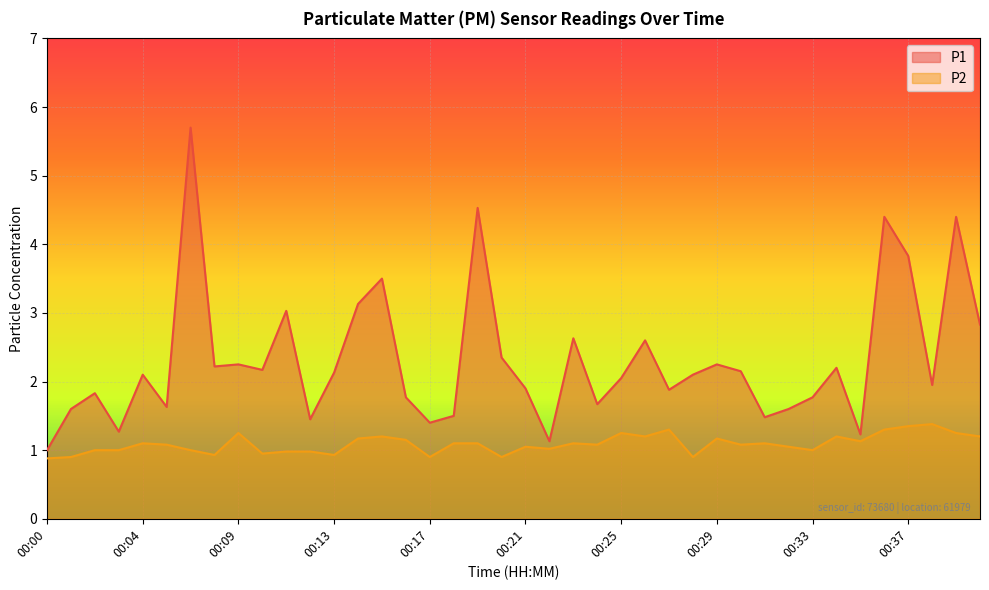

True or false: P2 has more than 1 interior local peaks.

True